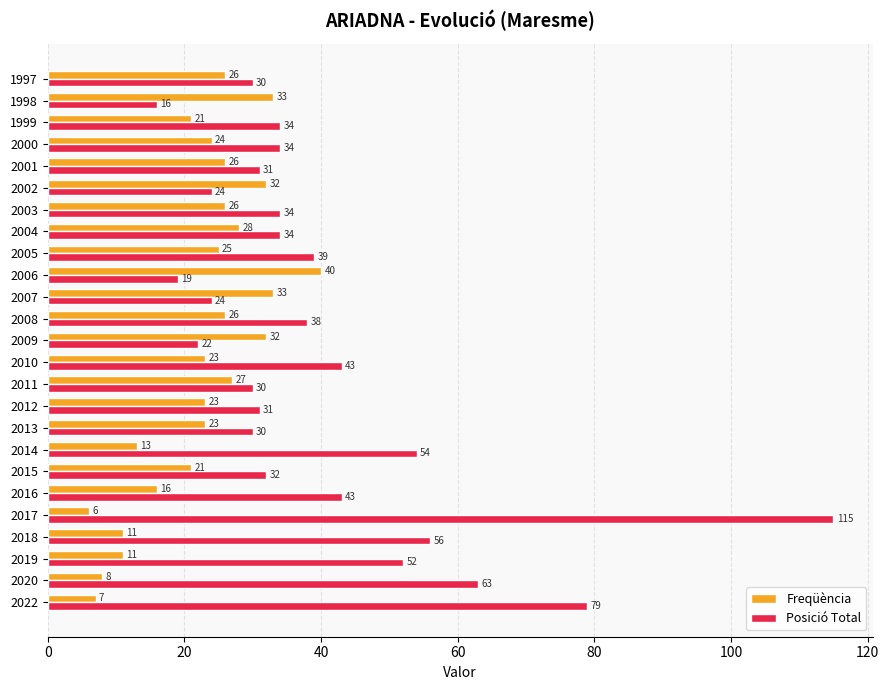

Rank the series by their average value, from lowest to highest.

Freqüència, Posició Total